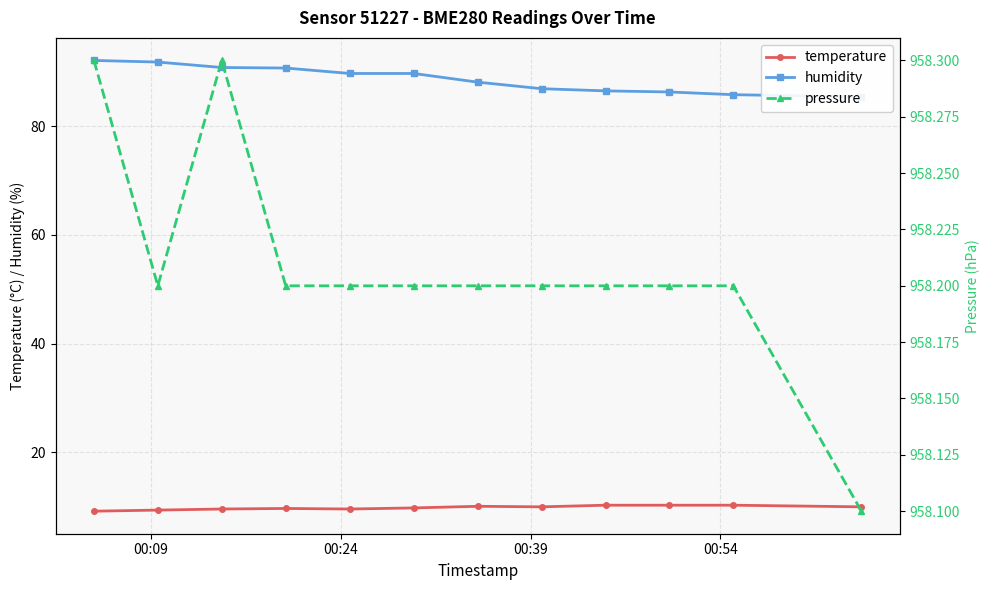

What is the value of the temperature point at the 10th from the left?

10.3